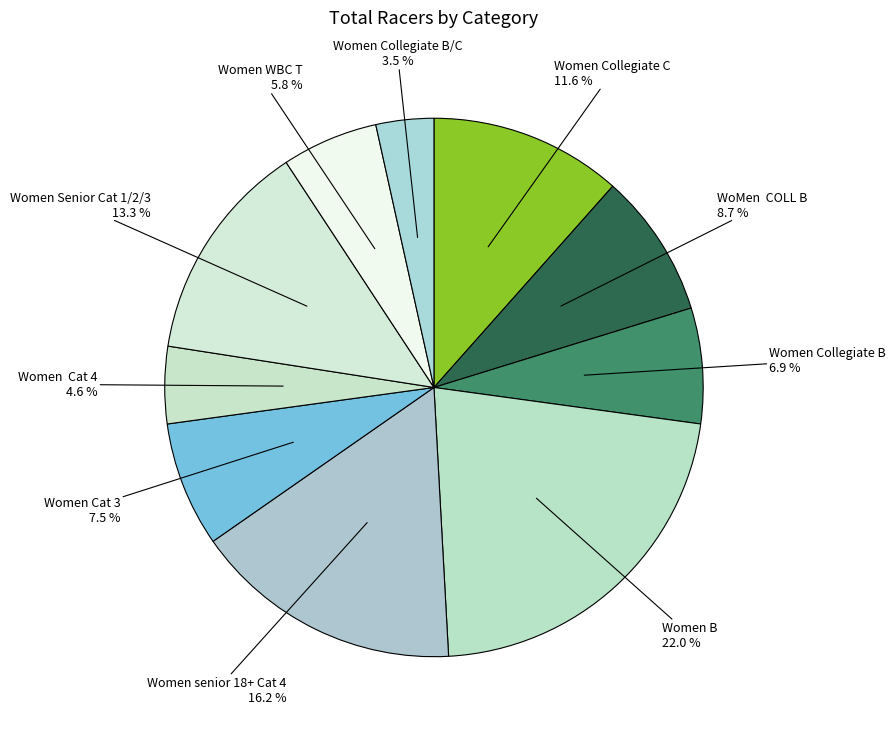

Which slice is the largest?

Women B